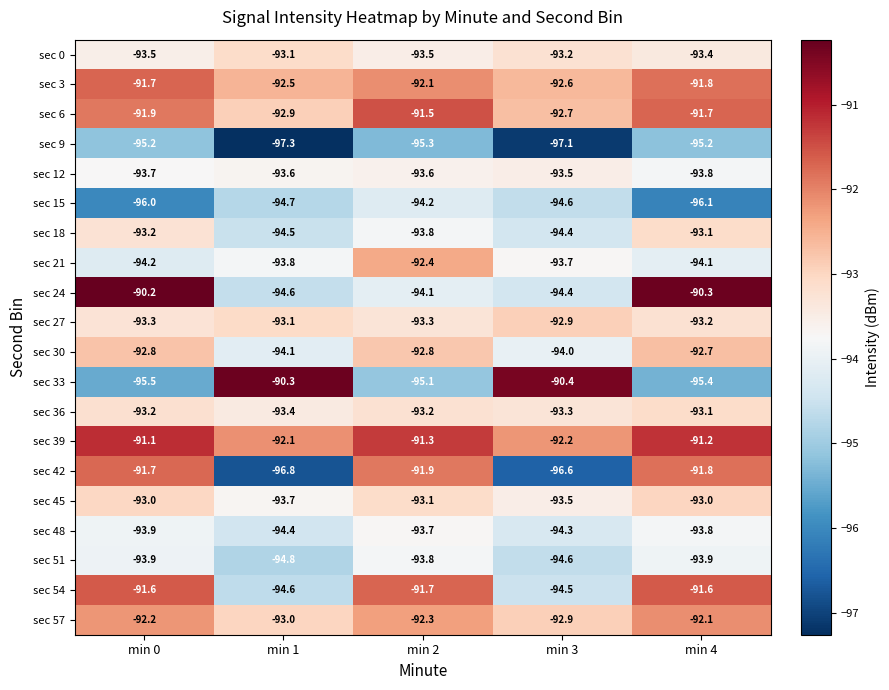

What is the difference between the second highest and minimum values in the sec 3 series?

0.8